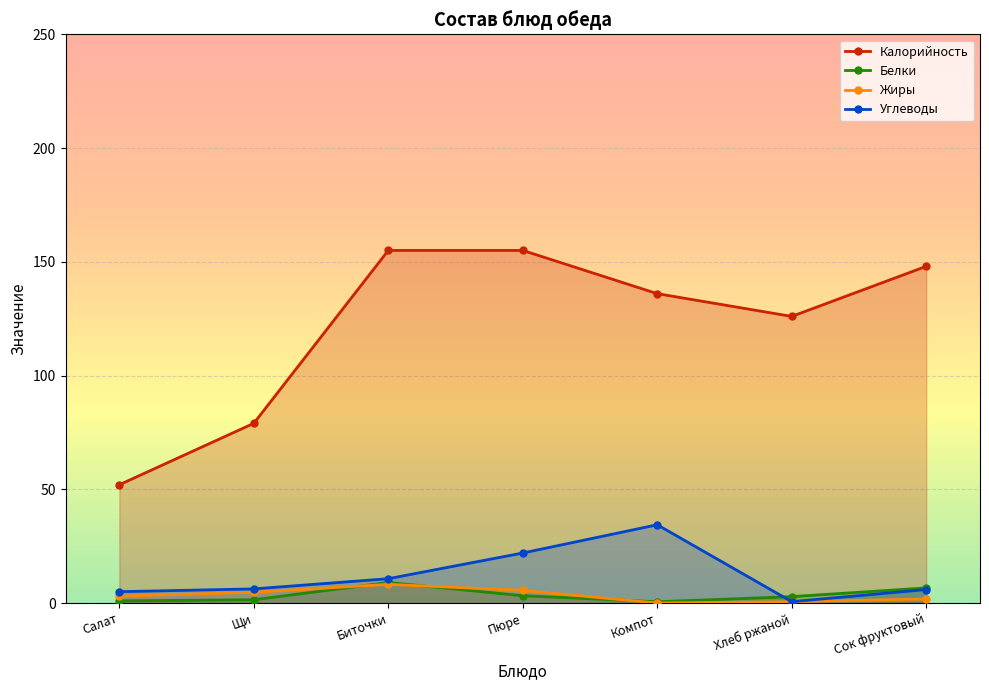

True or false: Углеводы and Калорийность cross at least once.

False